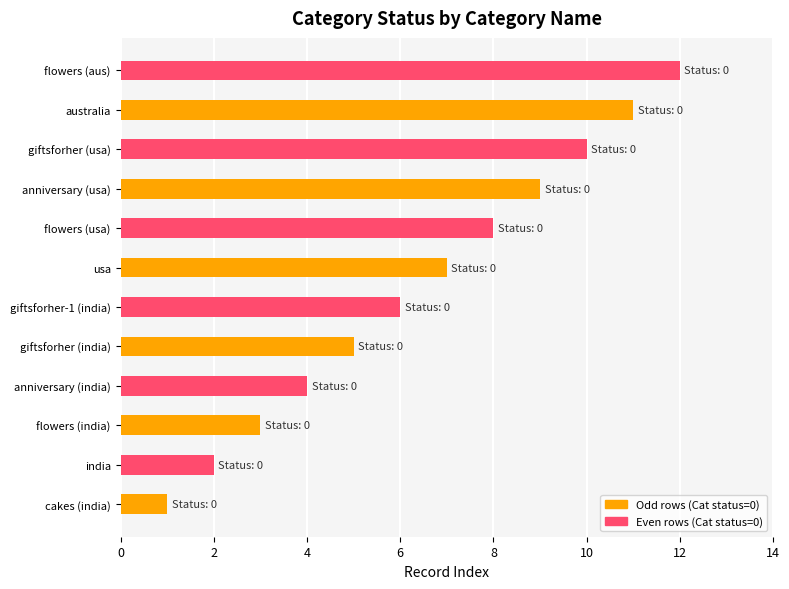

What is the difference between the maximum and minimum values?

11